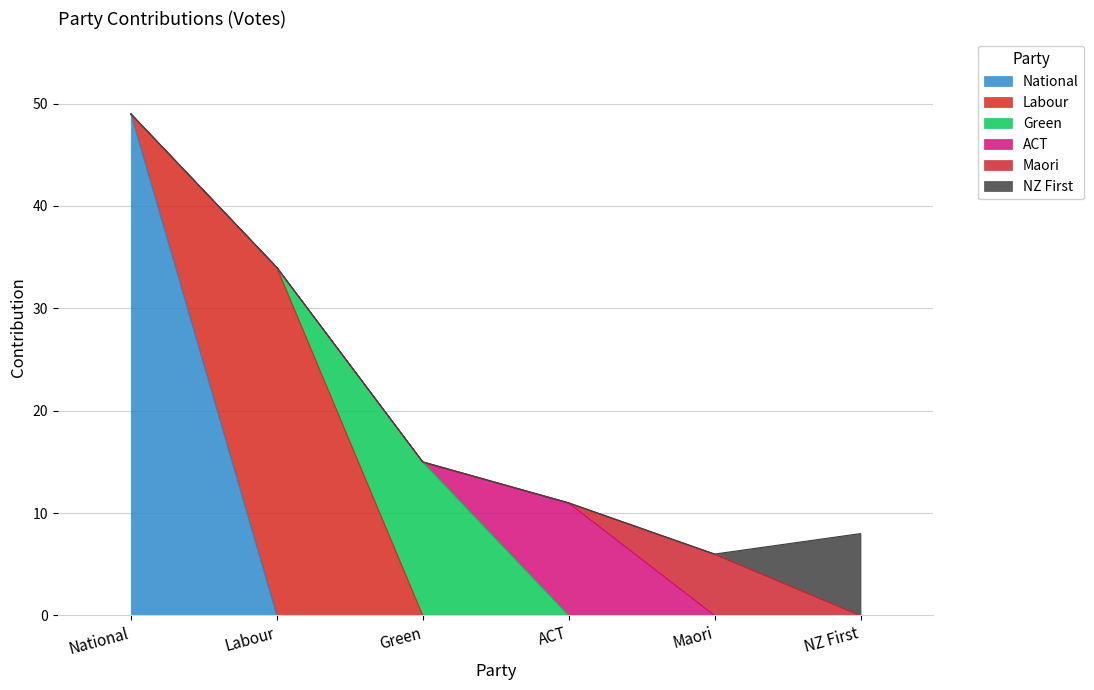

Which category has the highest value across all series?

National